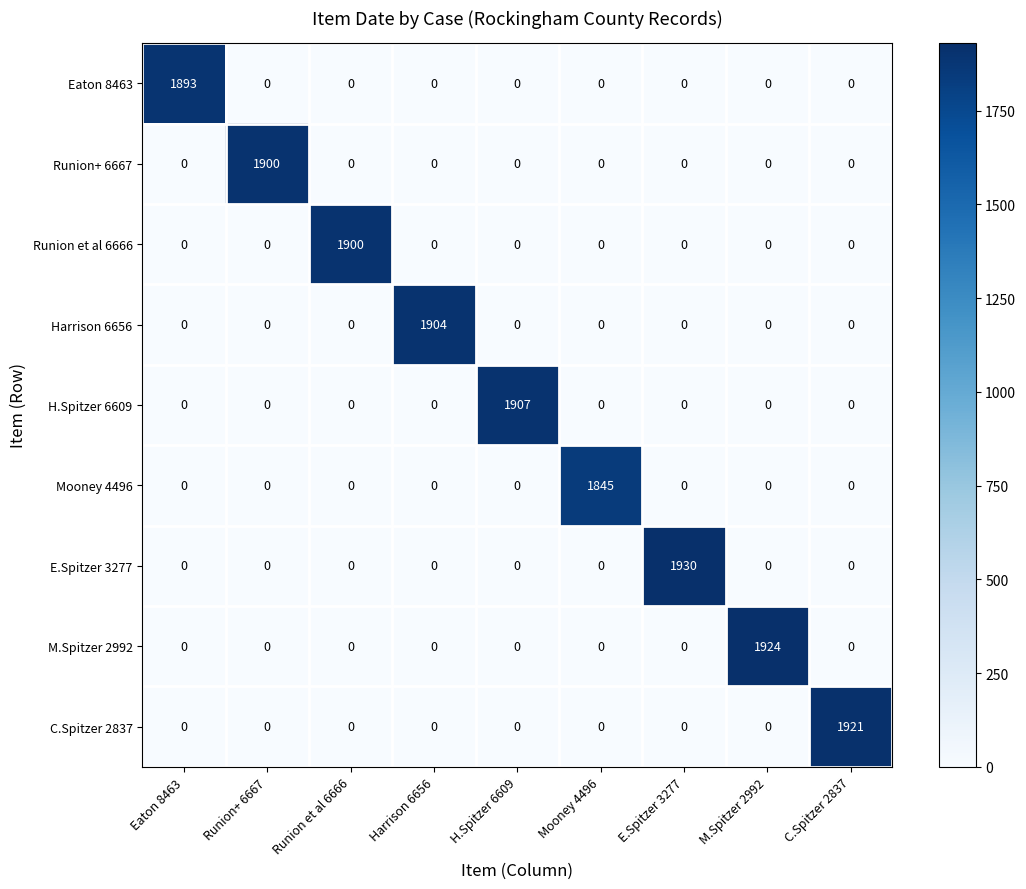

How many values in Harrison 6656 are above zero?

1